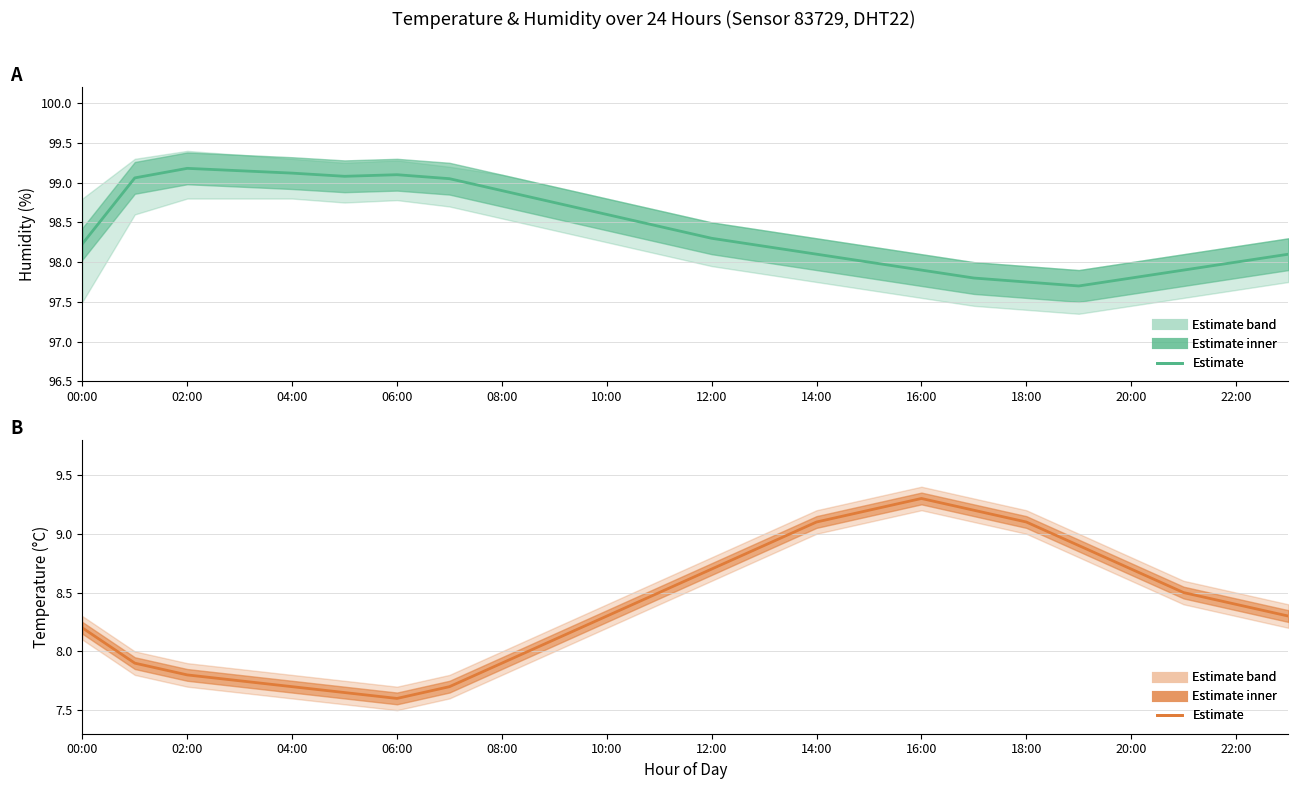

Does the chart display data point markers on the line(s)?

No